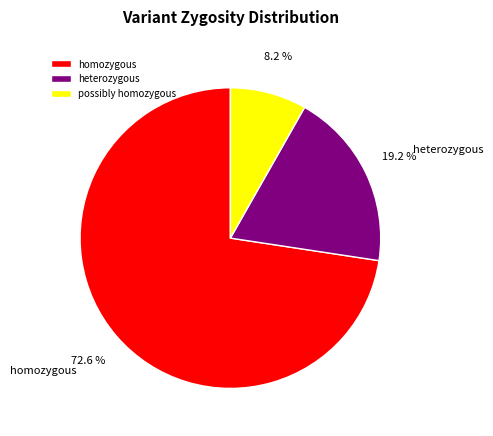

Rank the categories by value from highest to lowest.

homozygous, heterozygous, possibly homozygous